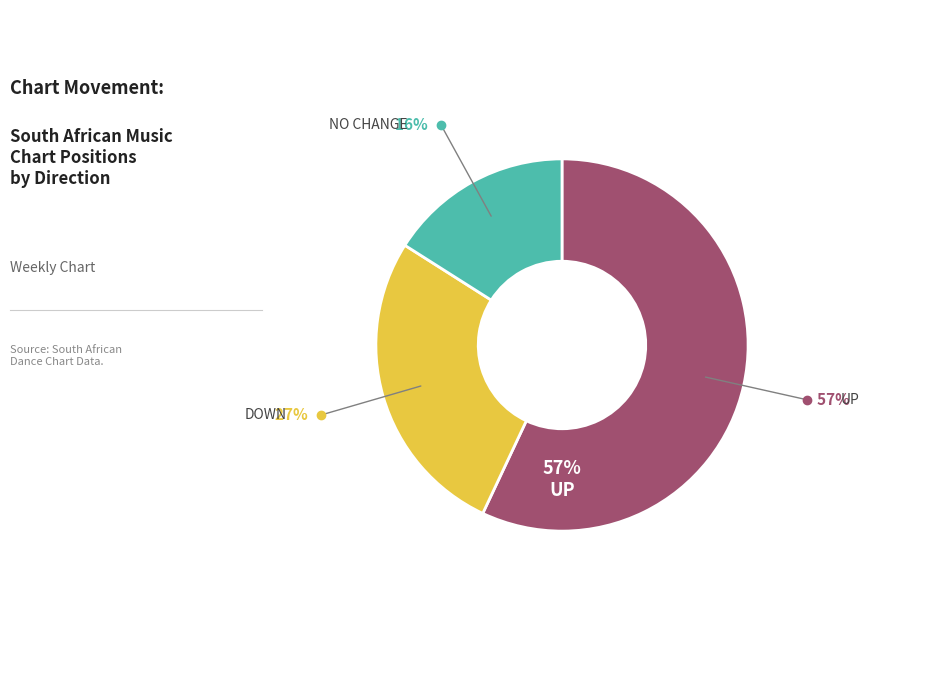

To the nearest percent, what is the difference between the largest and smallest slice percentages?

41%